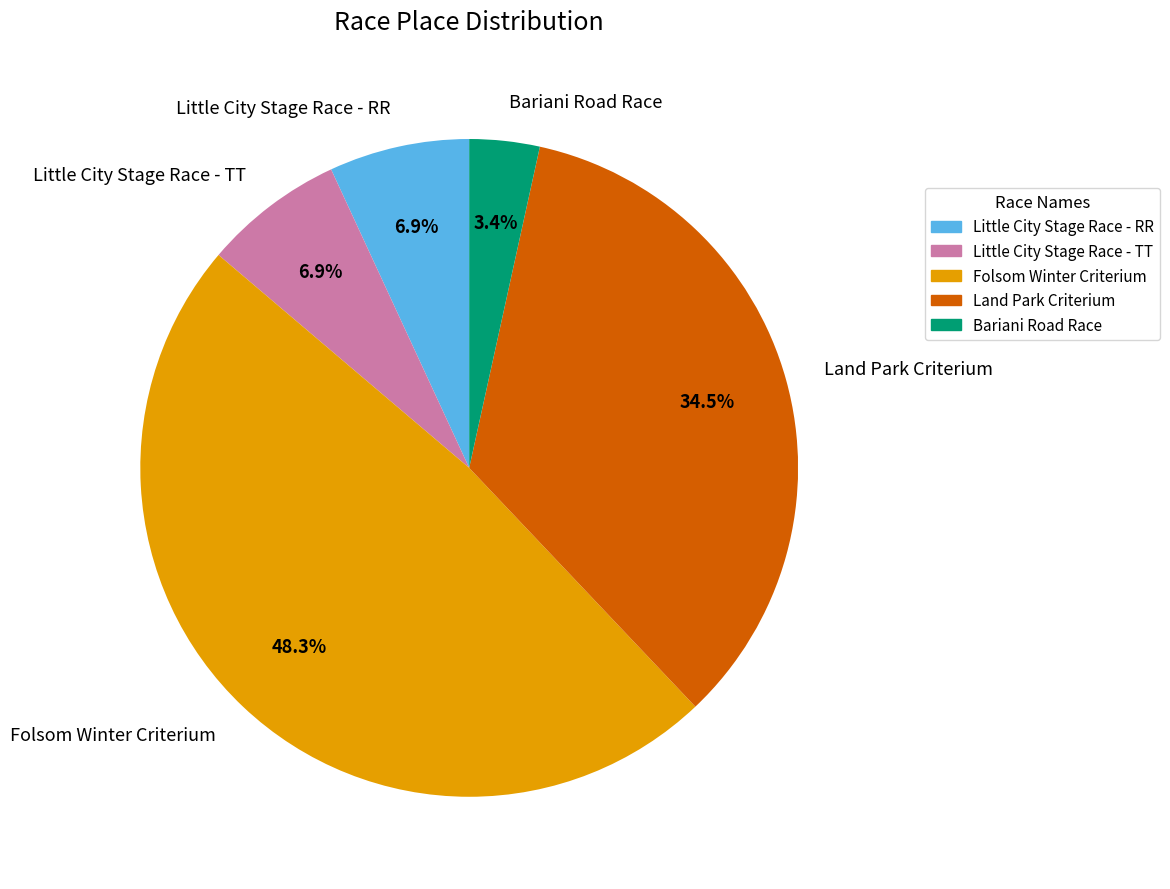

Which category has the biggest portion of the pie?

Folsom Winter Criterium